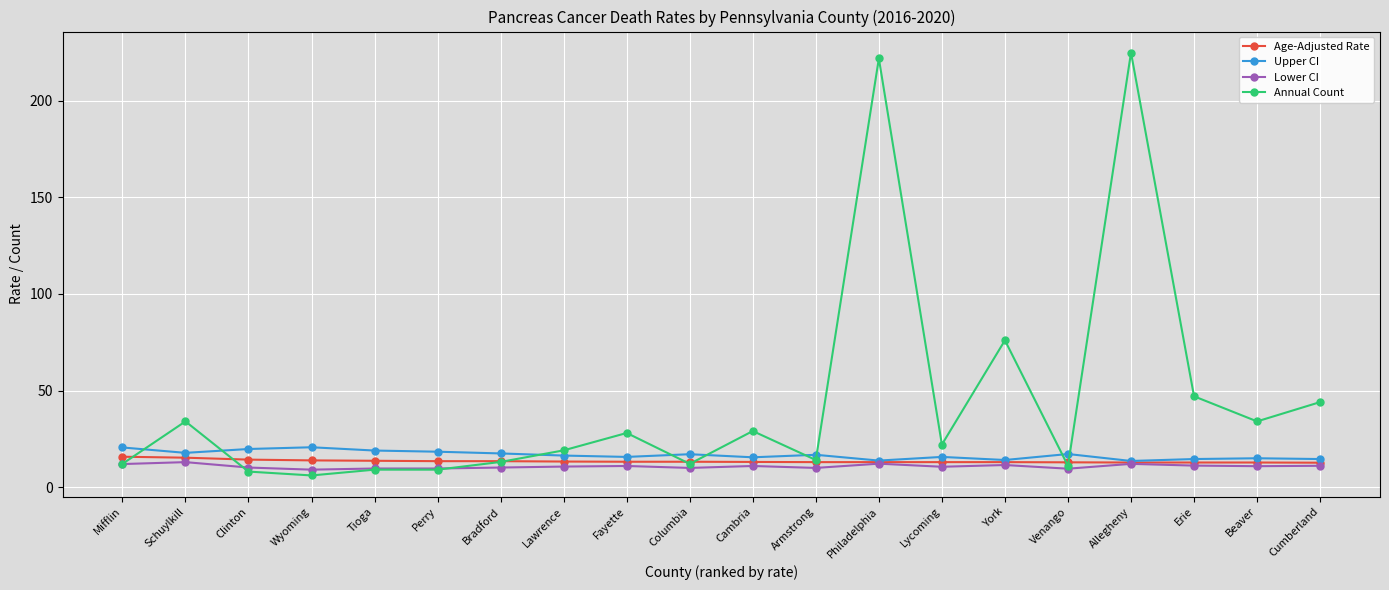

What value does the Age-Adjusted Rate series have at Venango?

12.8